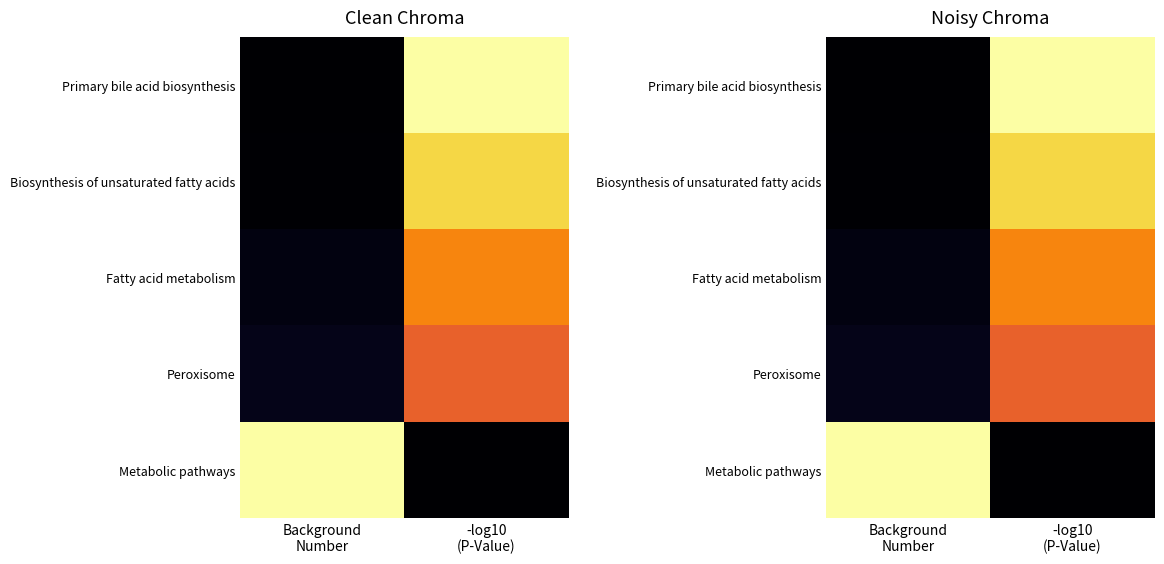

At how many categories does at least one series exceed 0?

2